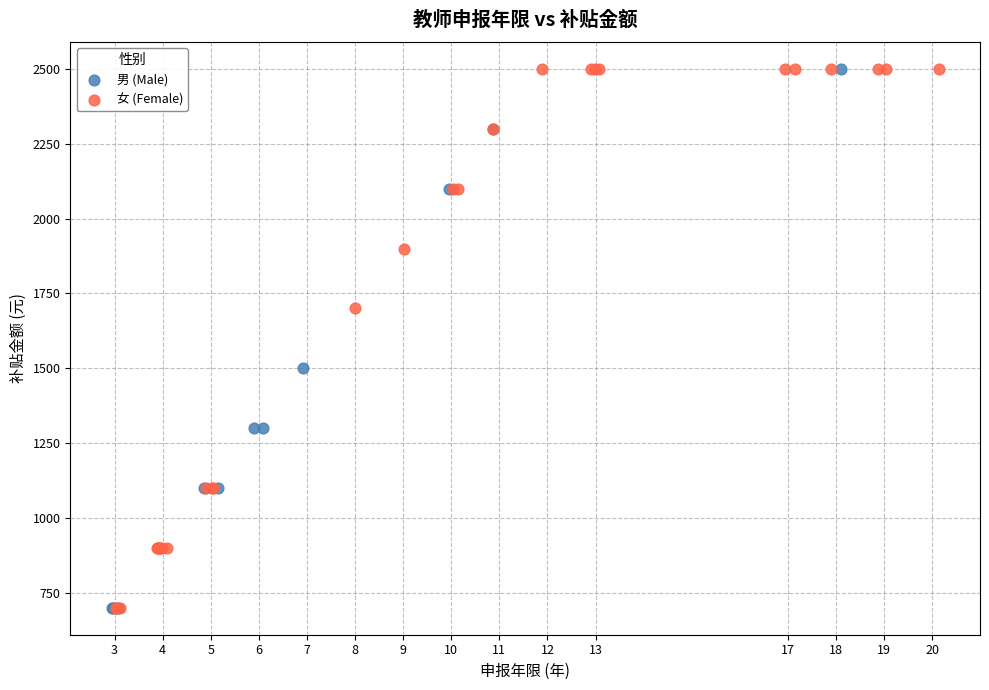

What are all the series names shown in the legend?

男 (Male), 女 (Female)